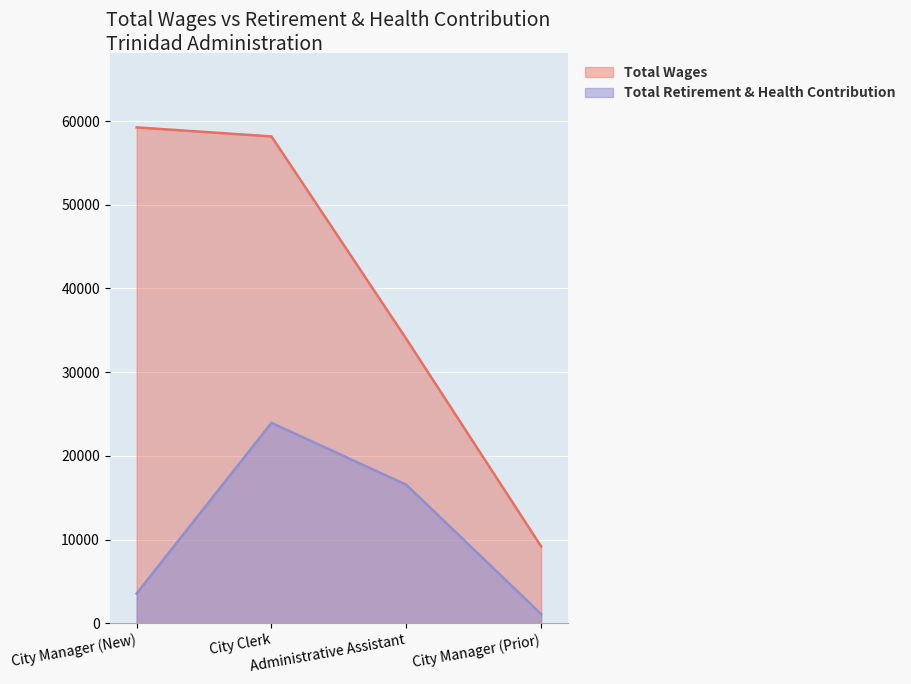

How many data points in Total Wages are above 58170?

1